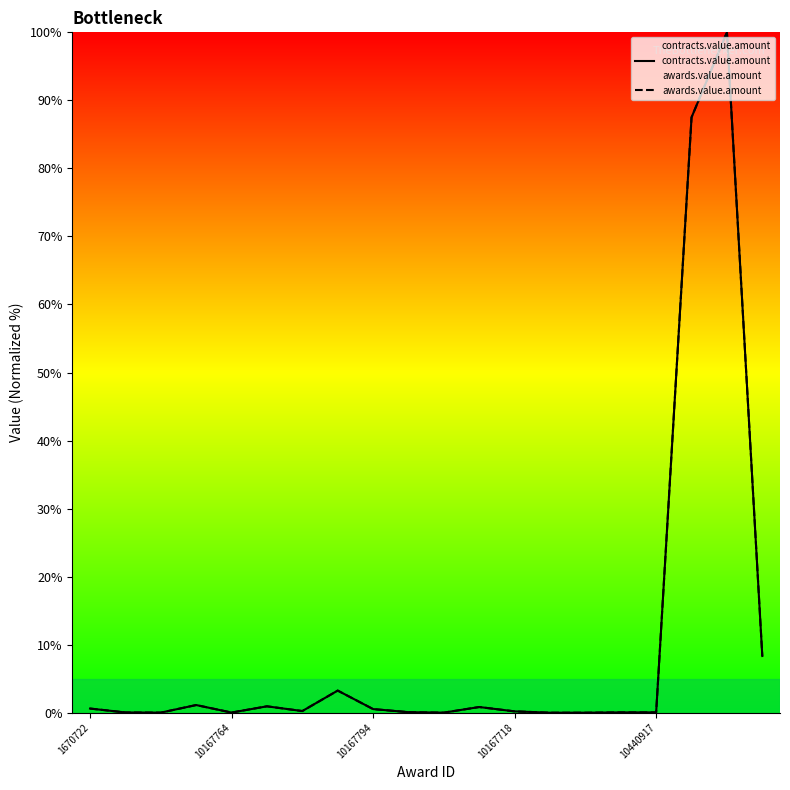

Rank the series at 9 from lowest to highest value.

contracts.value.amount, awards.value.amount